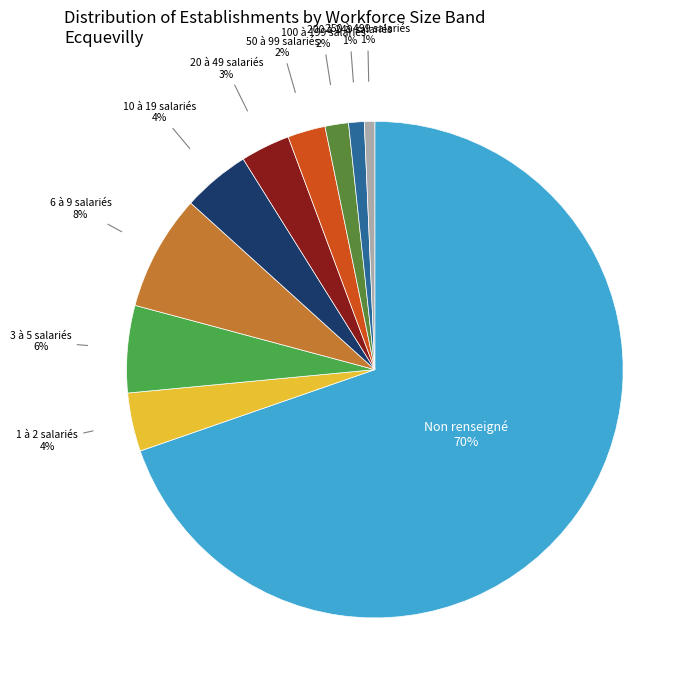

Is the sum of 50 à 99 salariés 2% and 3 à 5 salariés 6% greater than half?

No